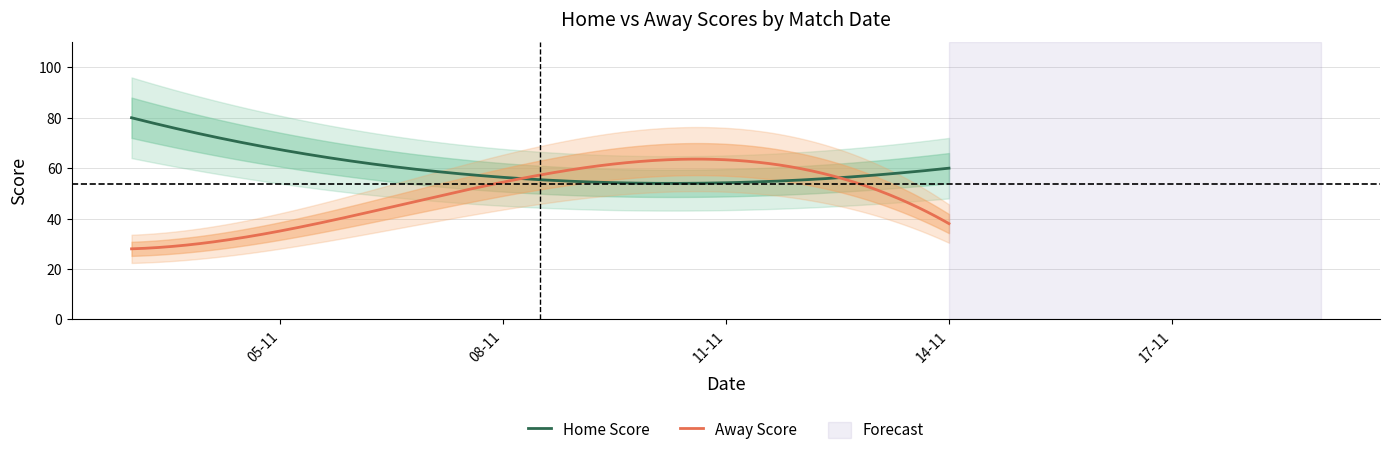

List the series in order of their overall mean, lowest first.

Away Score, Home Score